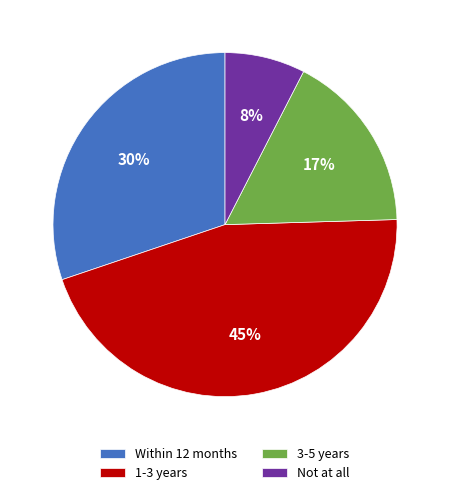

What is the largest slice in the pie chart?

1-3 years